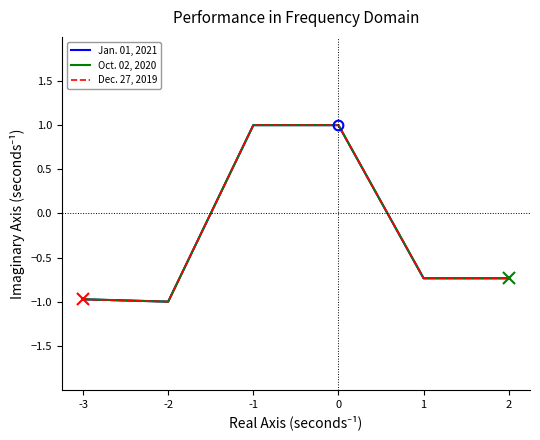

Where does the Dec. 27, 2019 series first go above 0?

-1